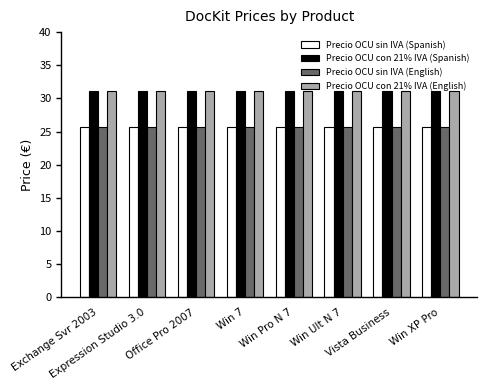

True or false: Precio OCU con 21% IVA (Spanish) has a value of 31.1 at Office Pro 2007.

True